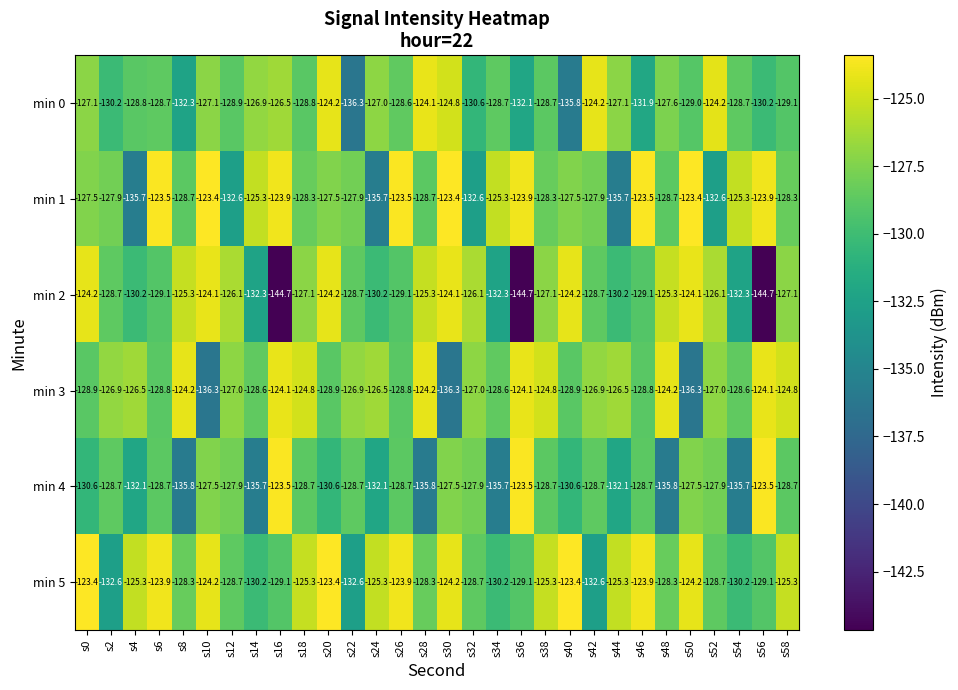

Where does the min 2 series first go above -127?

s0